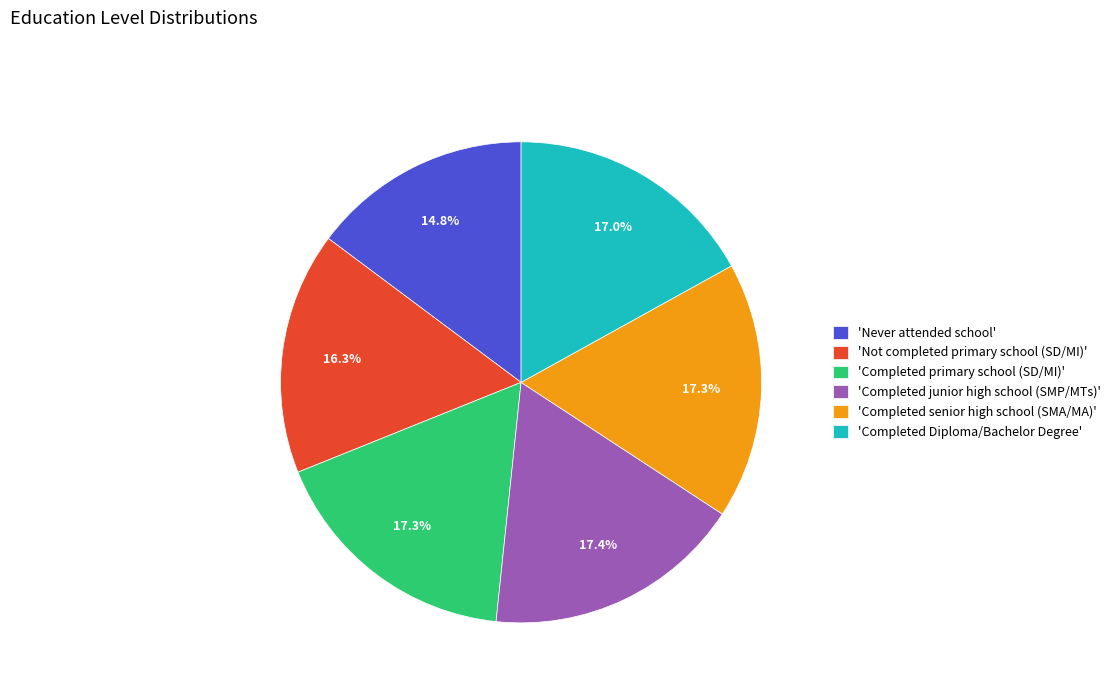

Is there any slice that represents more than half of the pie?

No